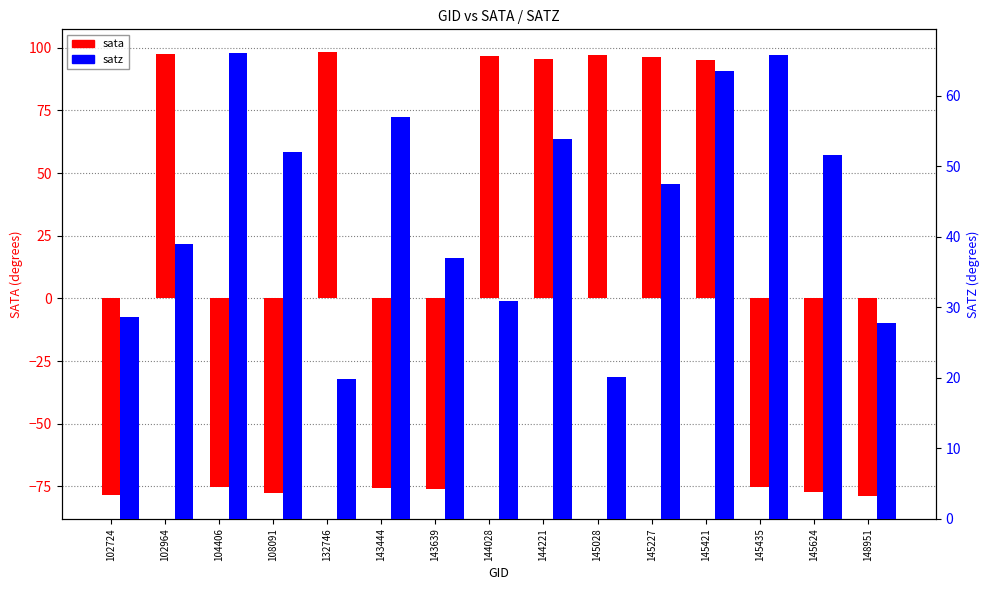

The value of satz at 145421 is 22.0. True or false?

False